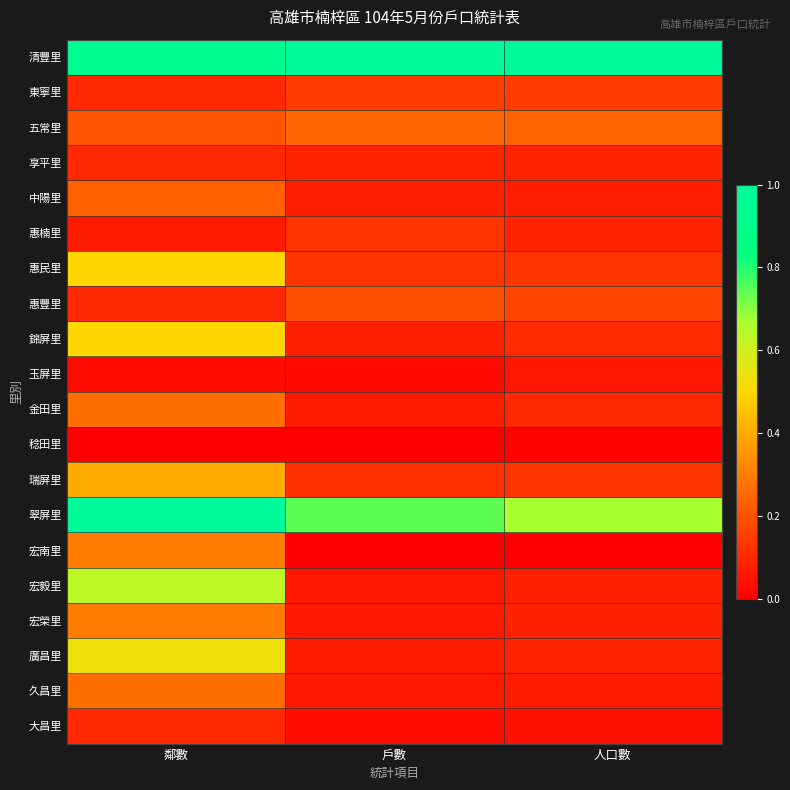

Which series has the largest total across all categories?

清豐里